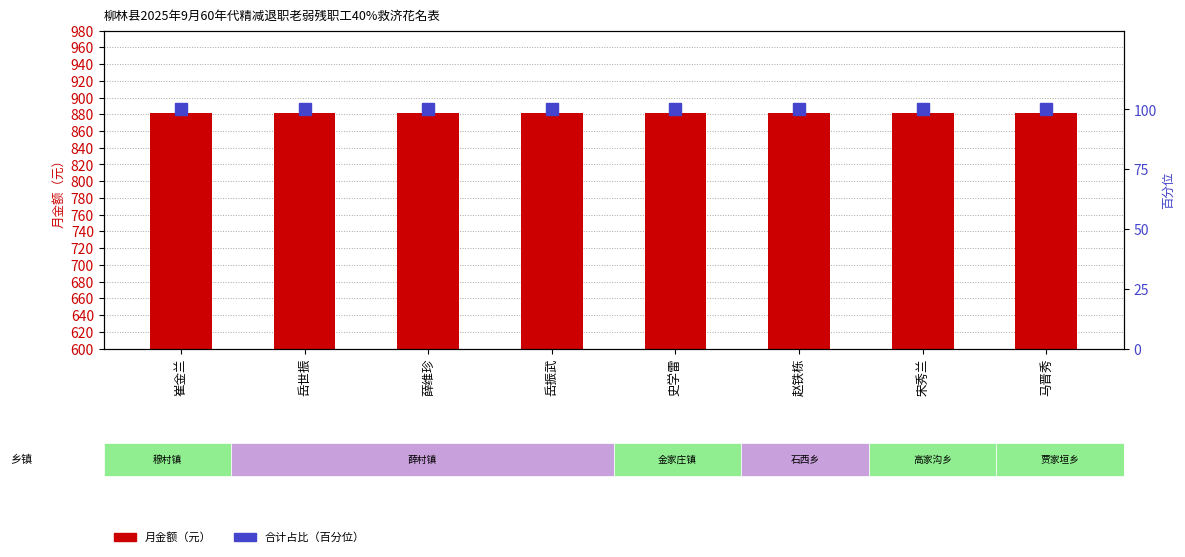

Is the value of 月金额（元） at 赵铁栋 greater than the value of 合计占比 at 薛维珍?

Yes